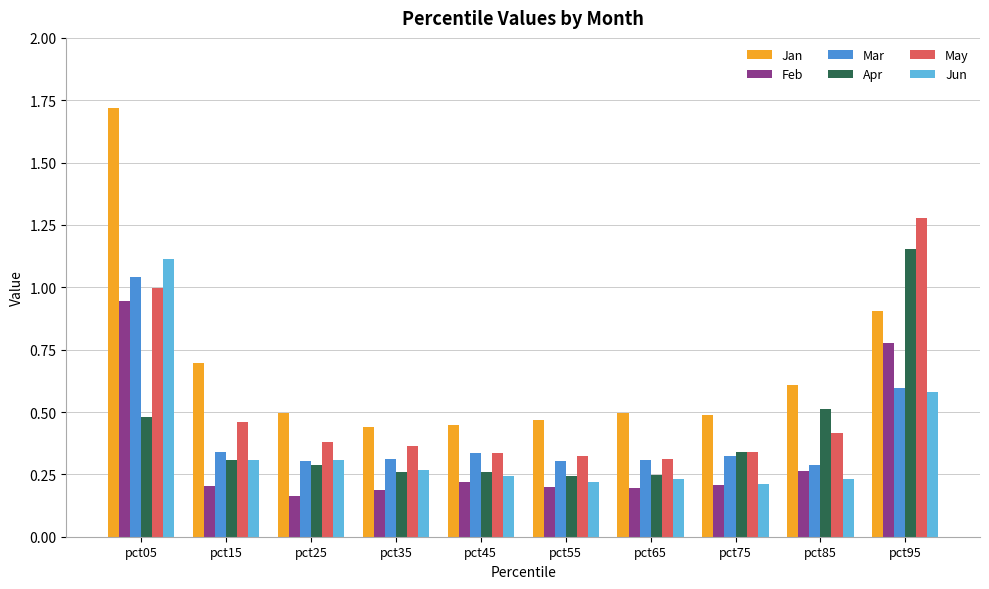

Which series has the widest spread of values?

Jan